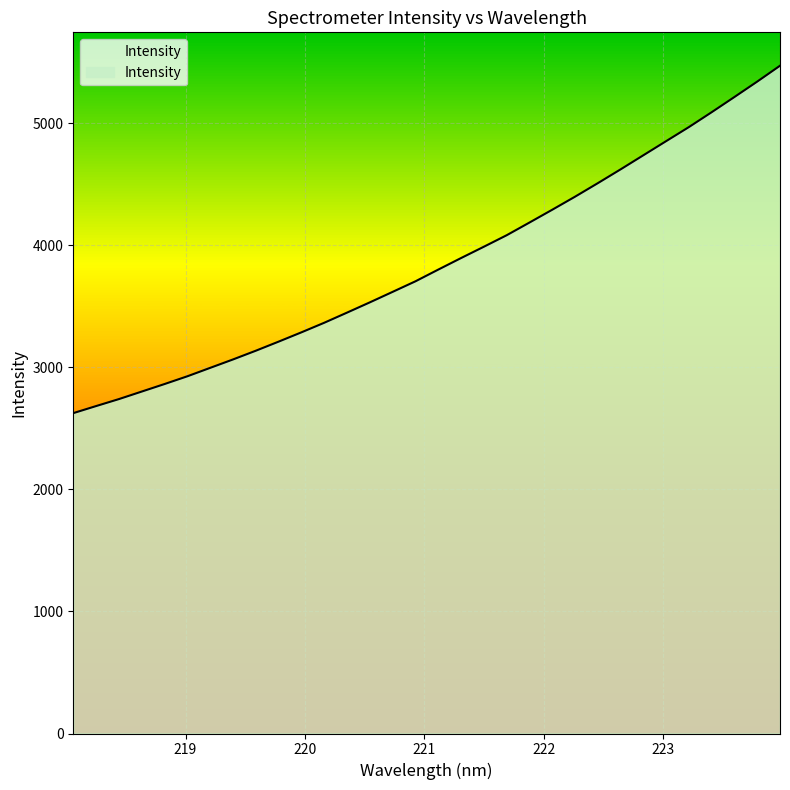

What is the maximum value shown in the chart?

5469.3